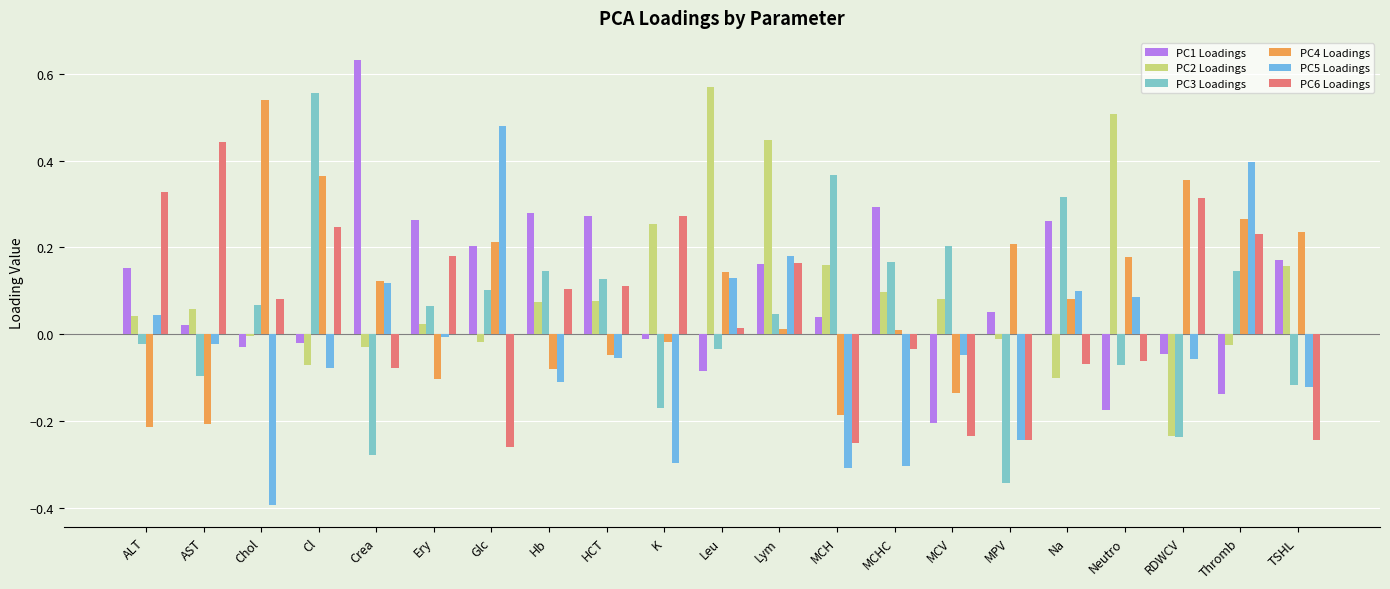

How many distinct data groups are displayed?

6